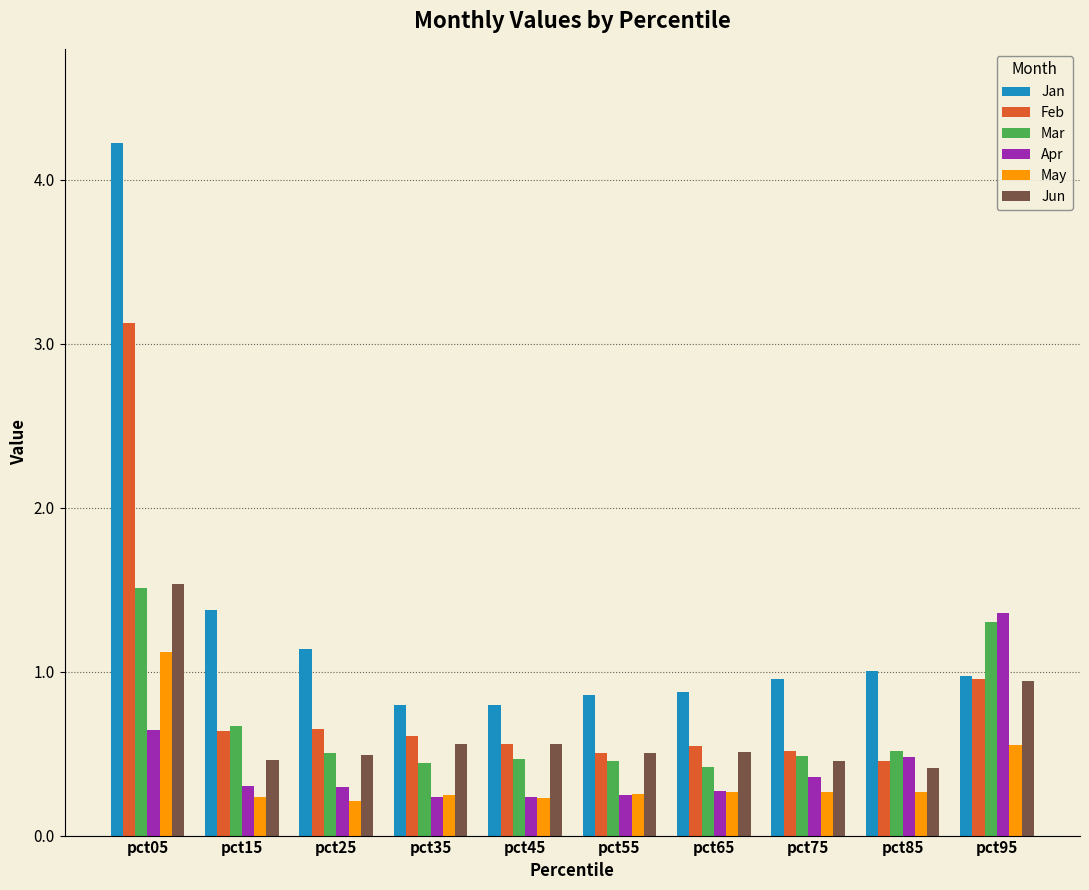

What is the lowest value of the Apr series?

0.2